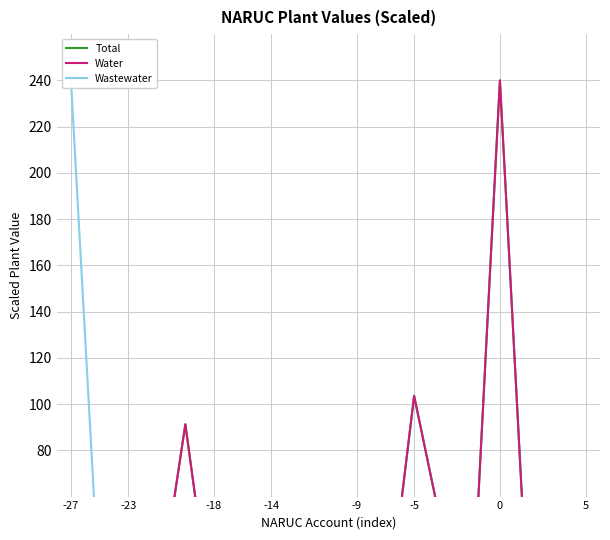

How many categories are shown in the chart?

19